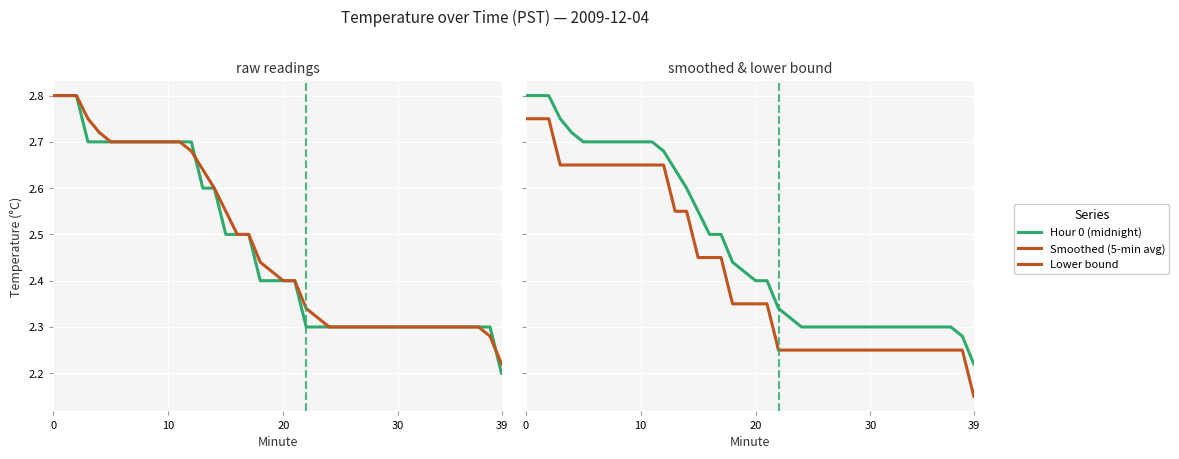

Reading left to right, what are all the values shown in this chart?

Hour 0 (midnight): 2.8	2.8	2.8	2.7	2.7	2.7	2.7	2.7	2.7	2.7	2.7	2.7	2.7	2.6	2.6	2.5	2.5	2.5	2.4	2.4	2.4	2.4	2.3	2.3	2.3	2.3	2.3	2.3	2.3	2.3	2.3	2.3	2.3	2.3	2.3	2.3	2.3	2.3	2.3	2.2
Smoothed (5-min avg): 2.8	2.8	2.8	2.8	2.7	2.7	2.7	2.7	2.7	2.7	2.7	2.7	2.7	2.6	2.6	2.5	2.5	2.5	2.4	2.4	2.4	2.4	2.3	2.3	2.3	2.3	2.3	2.3	2.3	2.3	2.3	2.3	2.3	2.3	2.3	2.3	2.3	2.3	2.3	2.2
Lower bound: 2.8	2.8	2.8	2.6	2.6	2.6	2.6	2.6	2.6	2.6	2.6	2.6	2.6	2.5	2.5	2.5	2.5	2.5	2.4	2.4	2.4	2.4	2.2	2.2	2.2	2.2	2.2	2.2	2.2	2.2	2.2	2.2	2.2	2.2	2.2	2.2	2.2	2.2	2.2	2.1